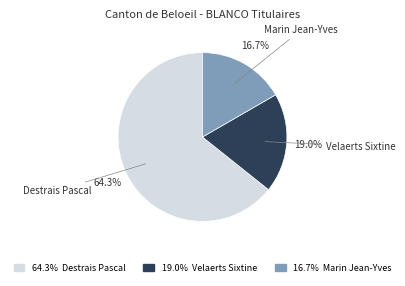

Which category has the biggest portion of the pie?

Destrais Pascal